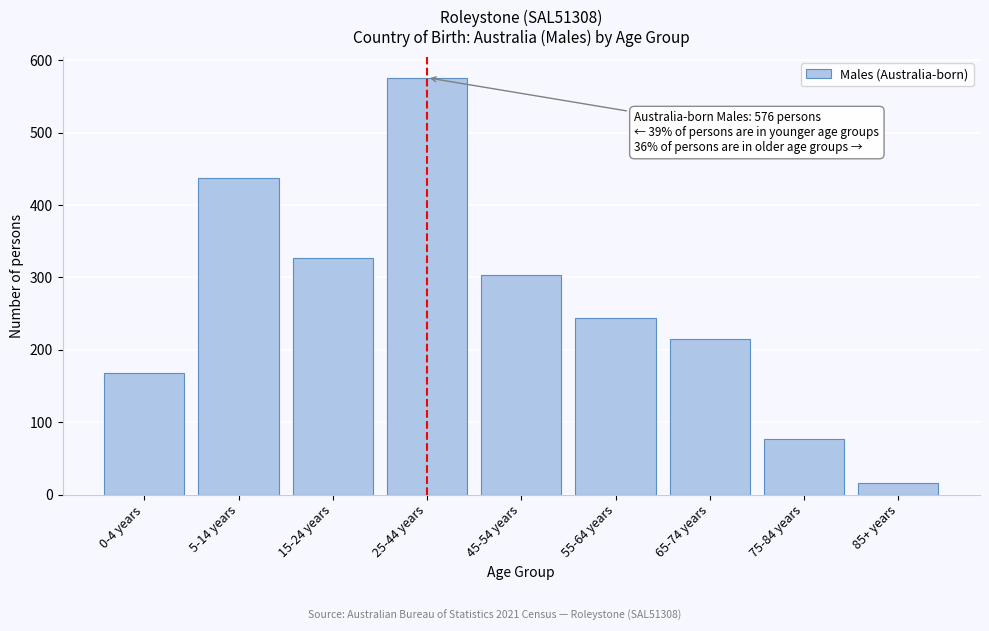

Reading left to right, extract all data points from this chart.

0-4 years=168	5-14 years=437	15-24 years=327	25-44 years=576	45-54 years=304	55-64 years=244	65-74 years=215	75-84 years=77	85+ years=16